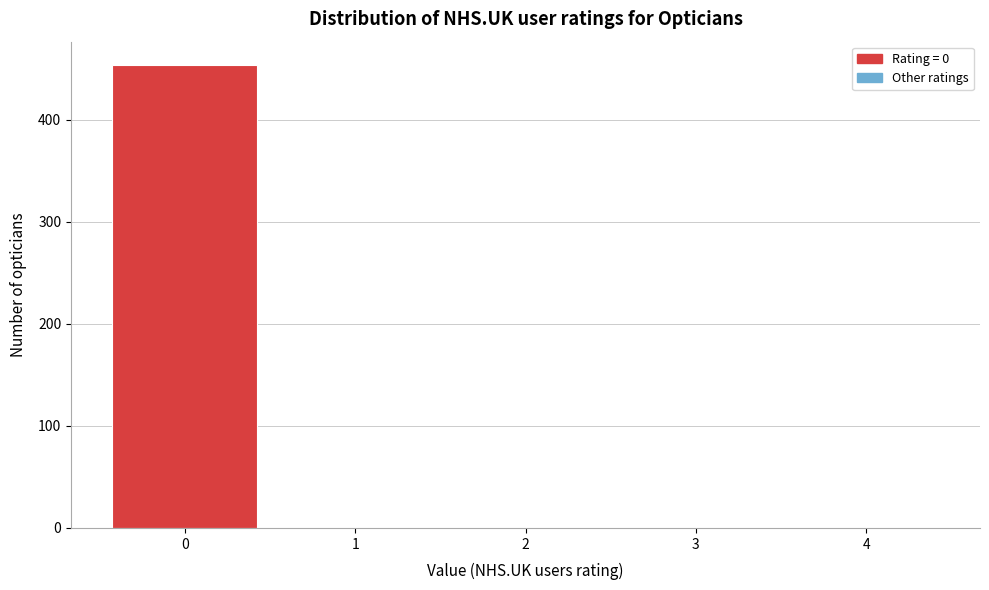

Reading left to right, what are all the values shown in this chart?

0=454	1=0	2=0	3=0	4=0